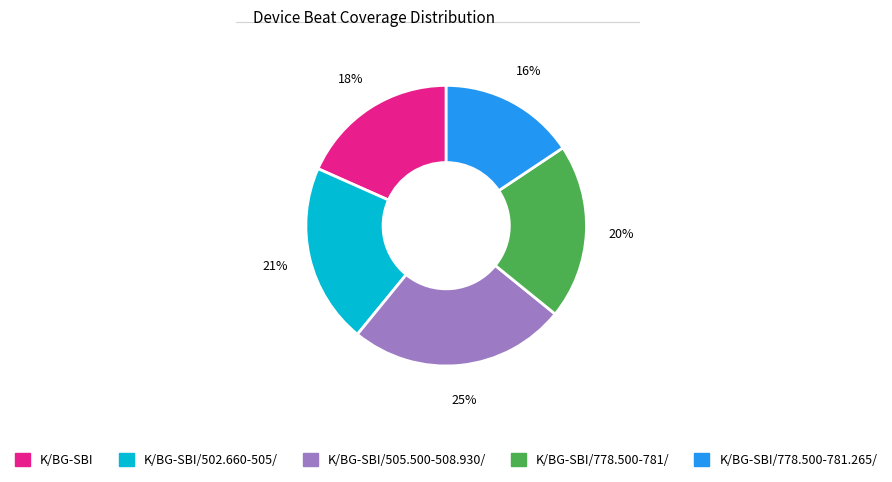

How many slices are in this pie chart?

5